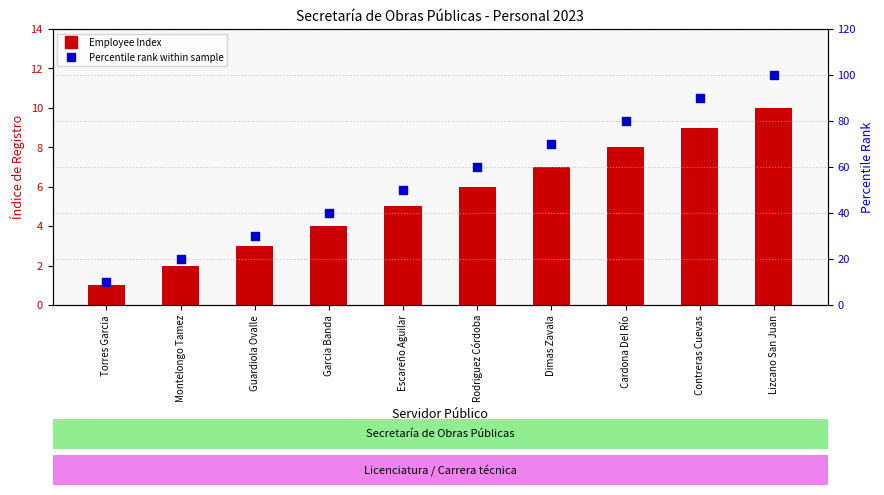

At which category is the sum across all series the highest?

Lizcano San Juan